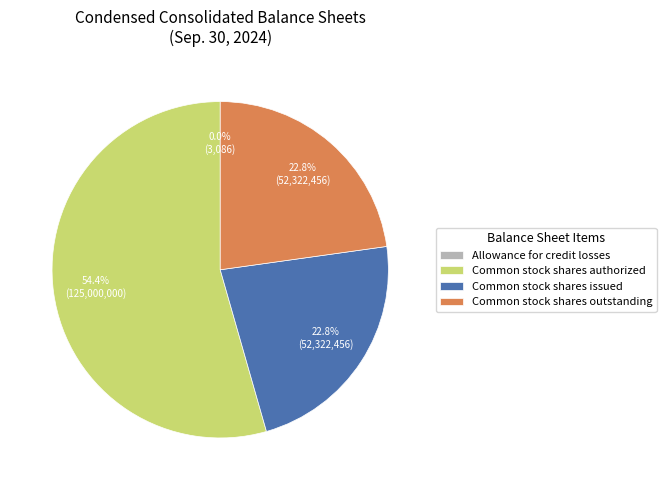

Which slice represents more than half of the pie?

Common stock shares authorized